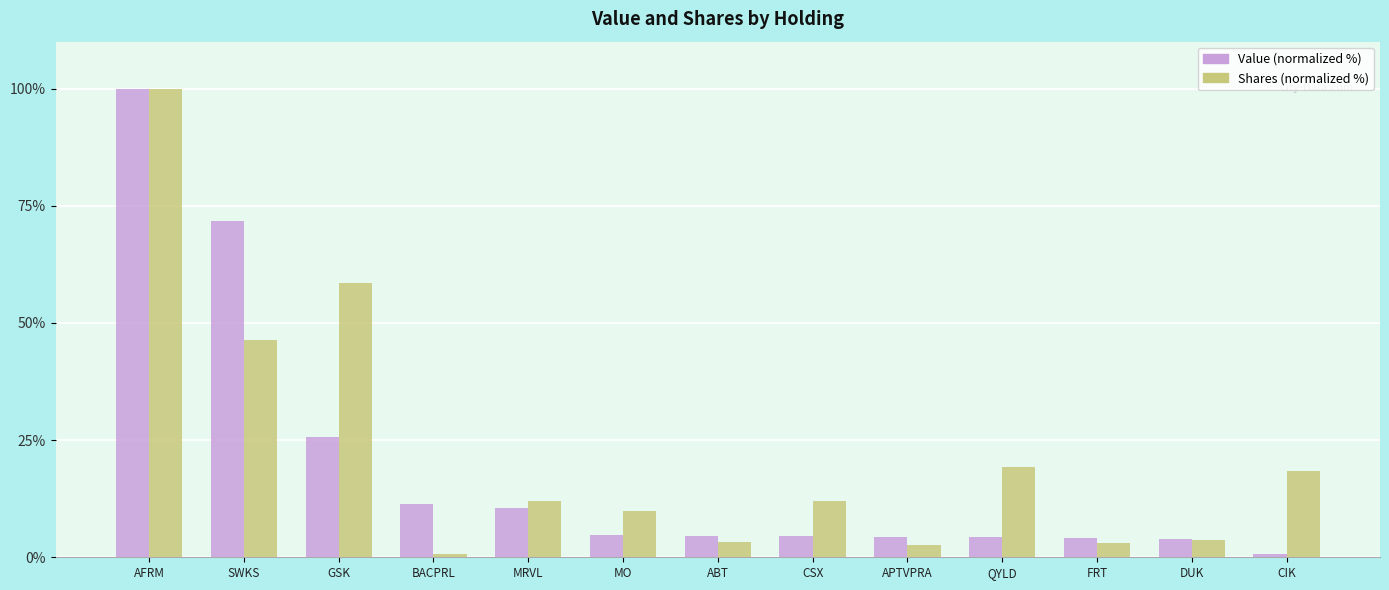

Read the Value (normalized %) value at FRT.

4.1